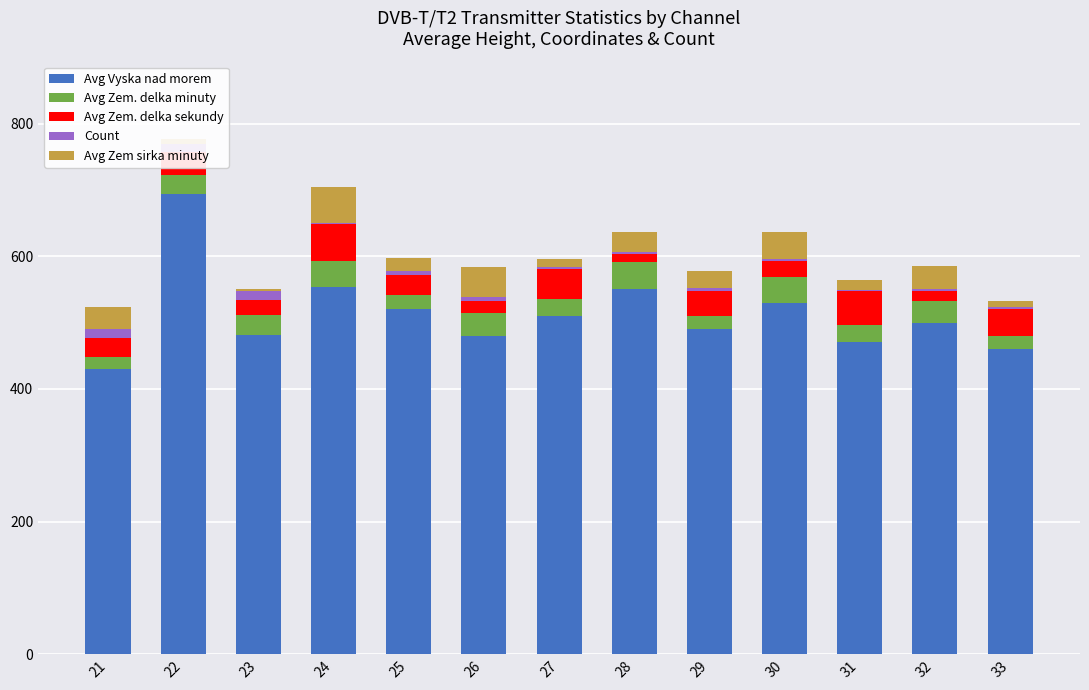

Is it true that Avg Vyska nad morem equals 550 at 28?

True